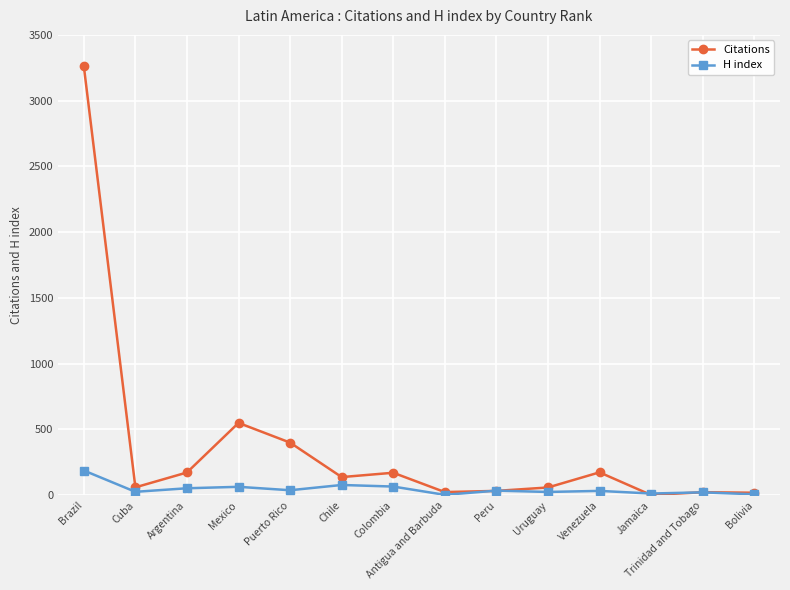

Which series changed the most between Brazil and Venezuela?

Citations